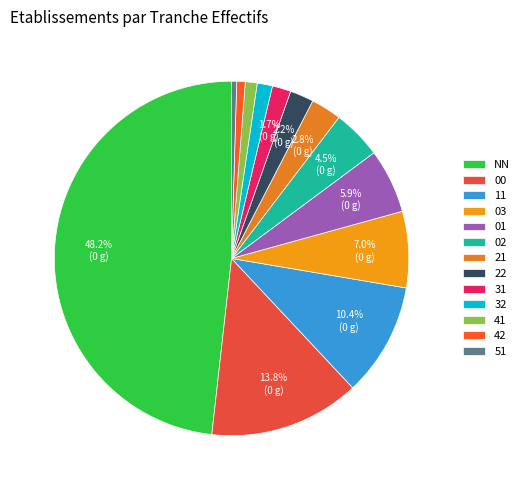

Between 03 and NN, which is larger?

NN